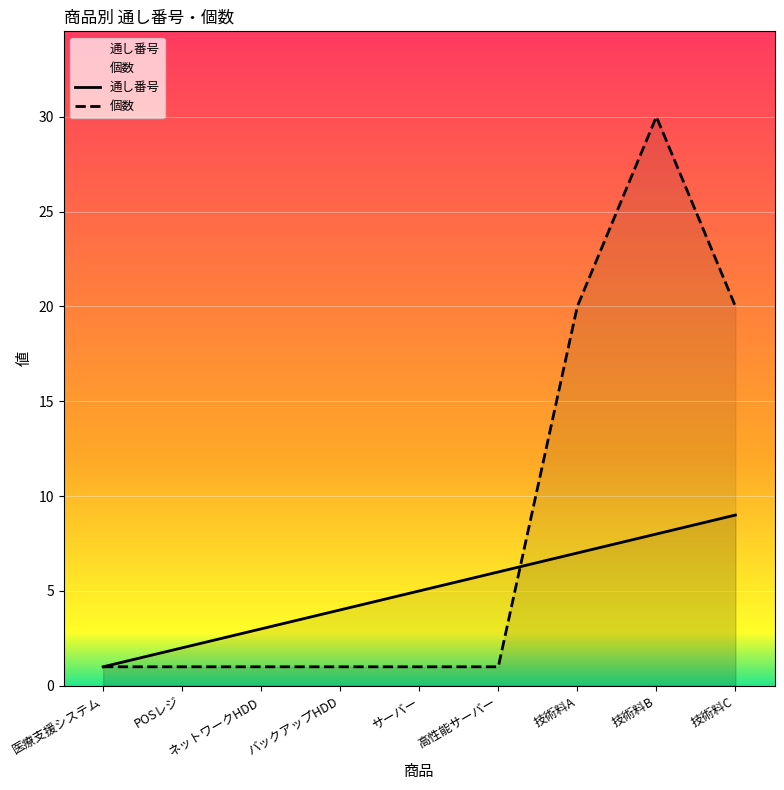

How many data points in 通し番号 are less than 5?

4